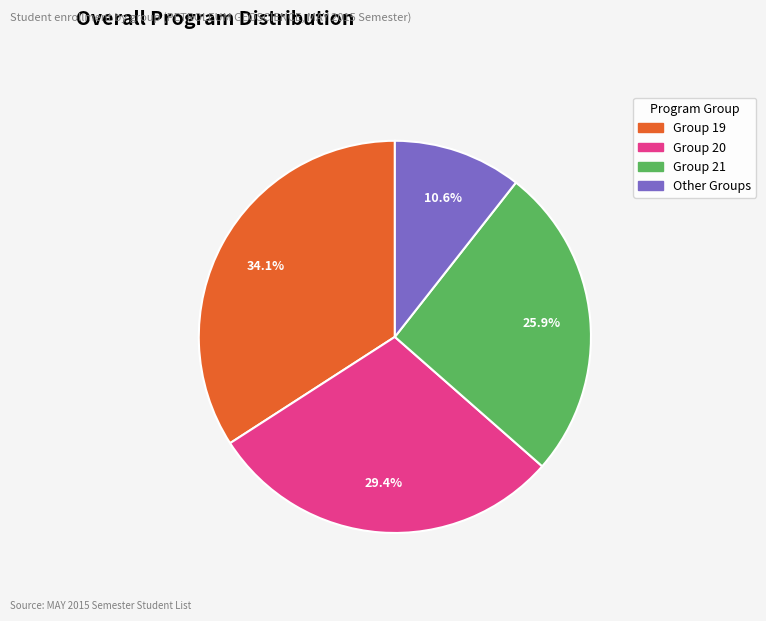

Does any single category account for the majority?

No